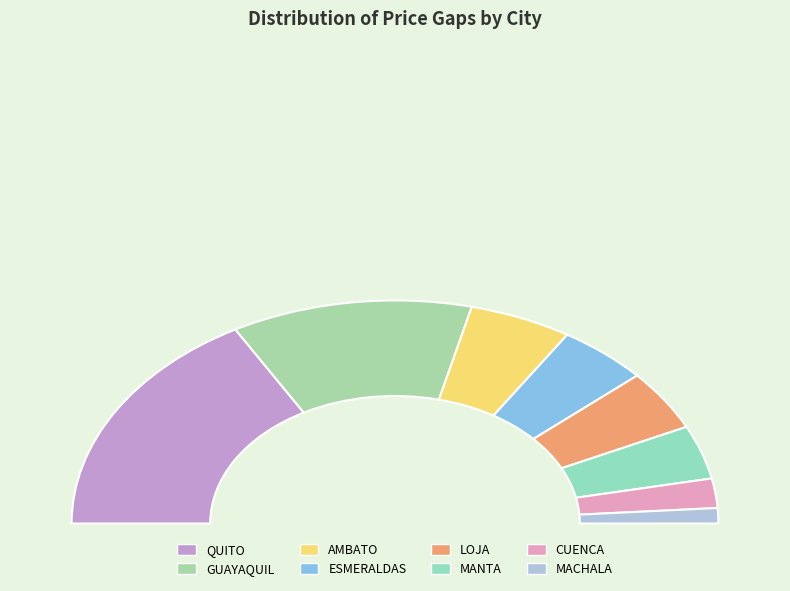

How many segments does this pie chart have?

8